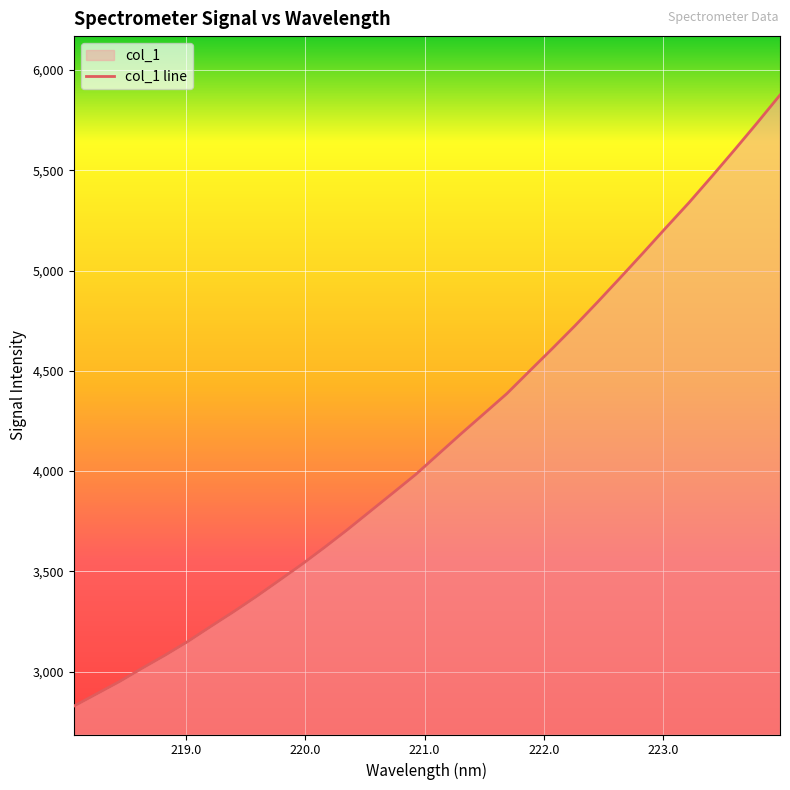

What is the difference between the maximum and minimum values?

3047.1